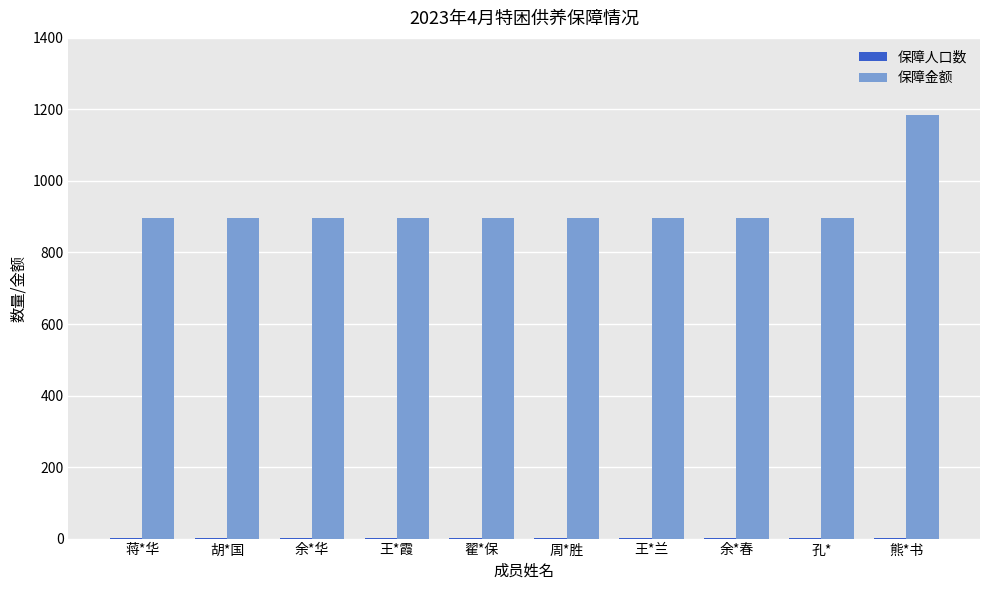

Which series has the largest total across all categories?

保障金额